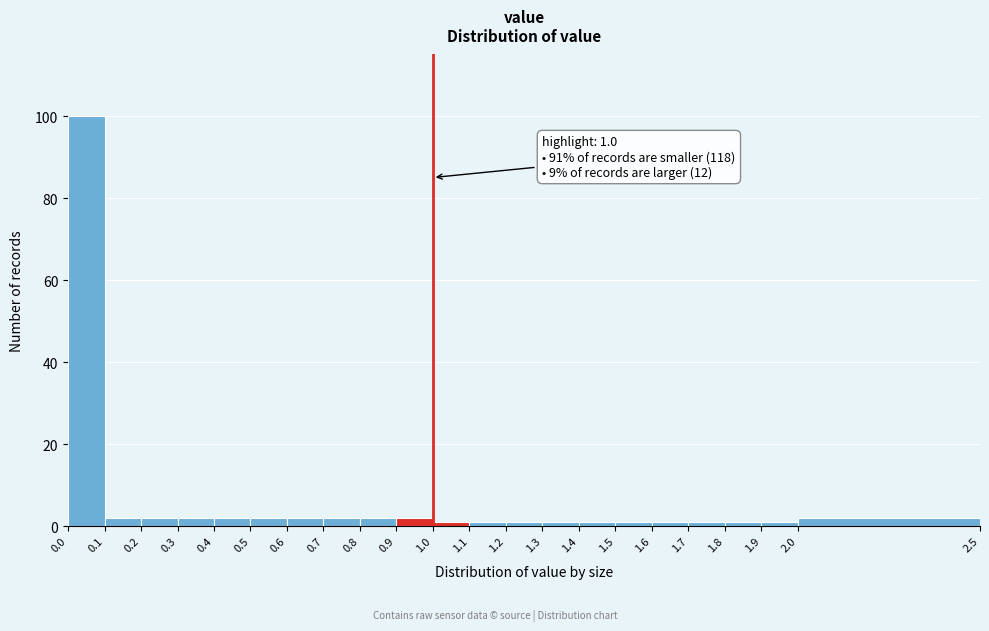

Which range on the x-axis has the tallest bar?

0.0 to 0.1